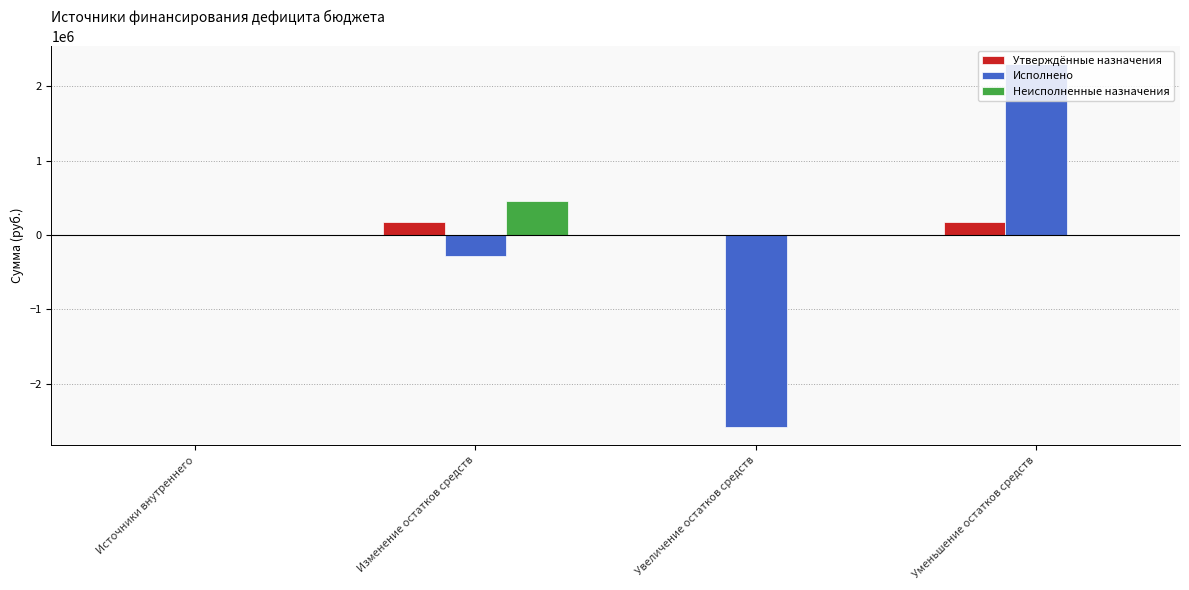

At which label does Неисполненные назначения reach its peak?

Изменение остатков средств